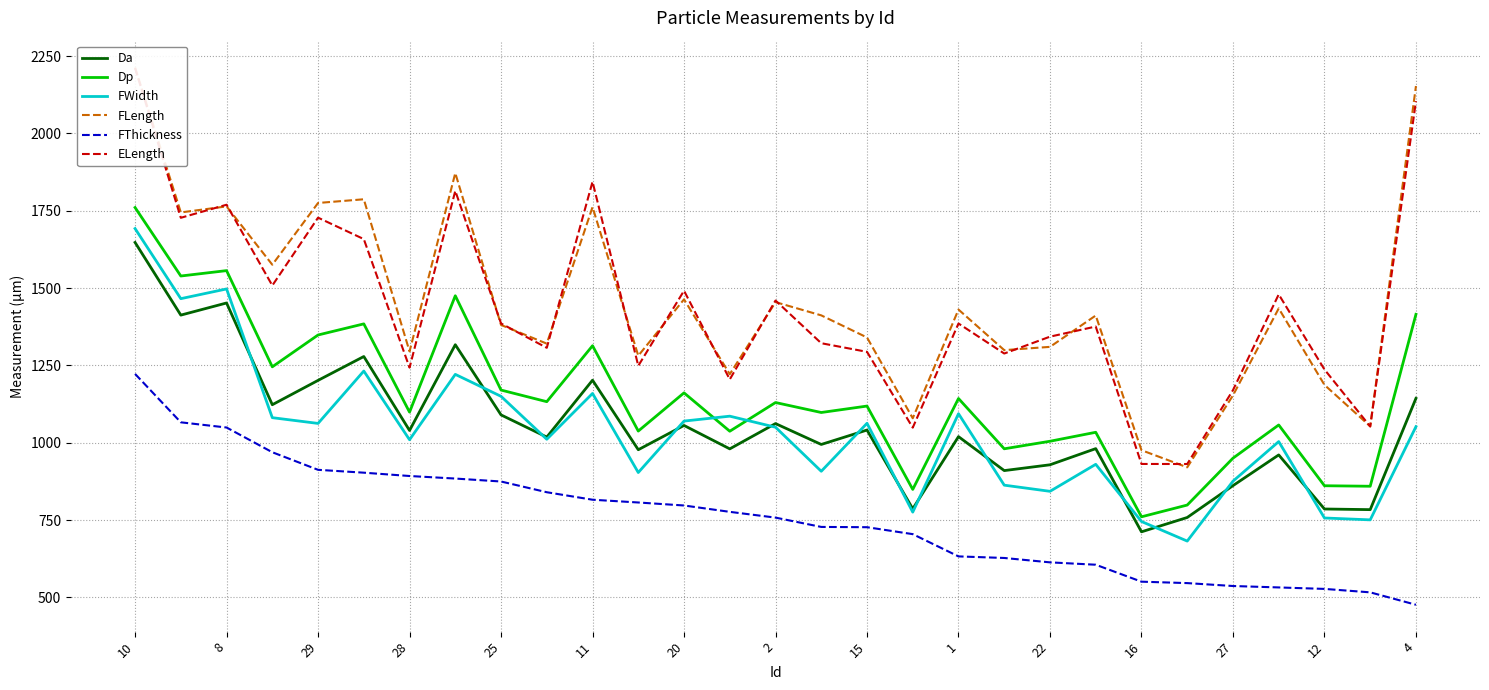

What is the minimum value for FThickness?

476.2